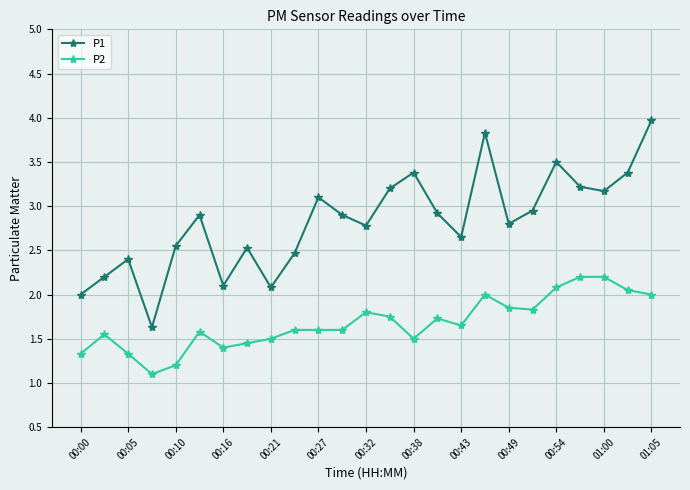

True or false: P1 and P2 intersect in this chart.

False